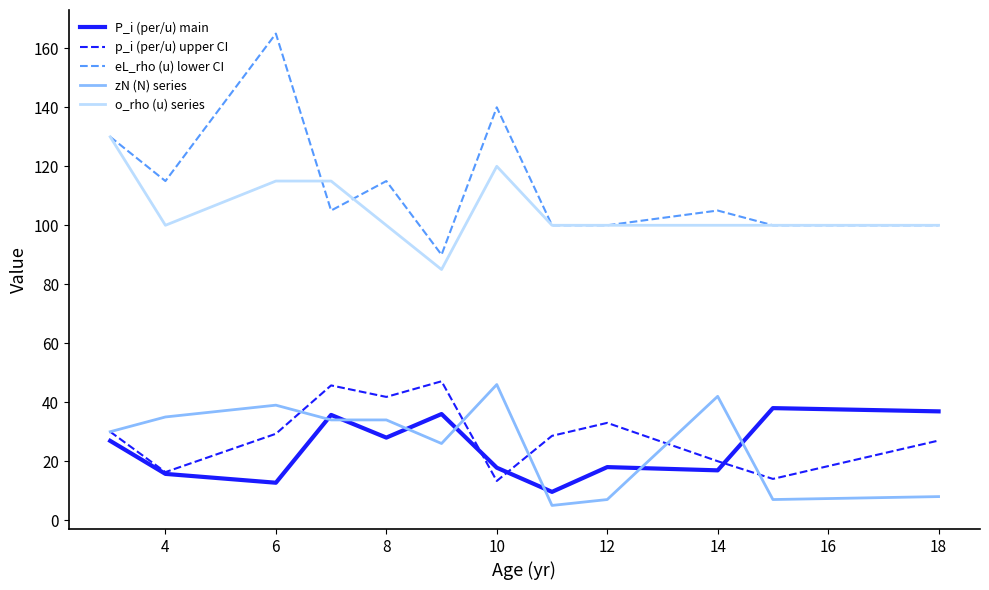

Does the chart have visible grid lines?

No